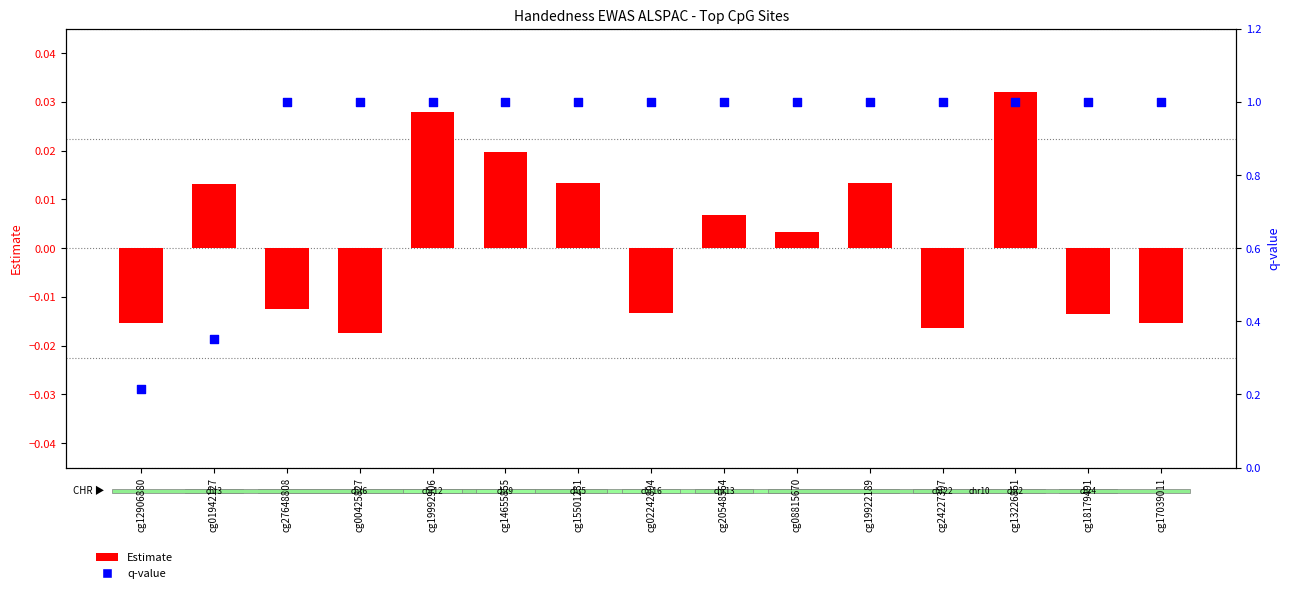

Which series has the largest Y range (max minus min)?

q-value